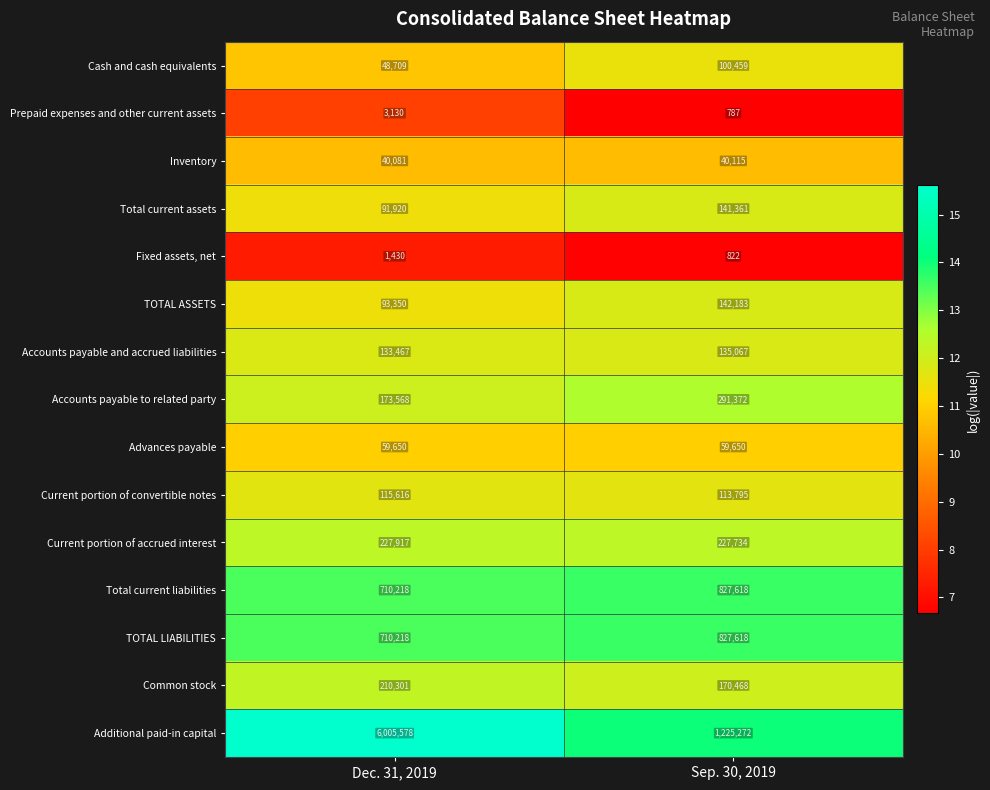

Is it true that Accounts payable to related party equals 173568 at Dec. 31, 2019?

True